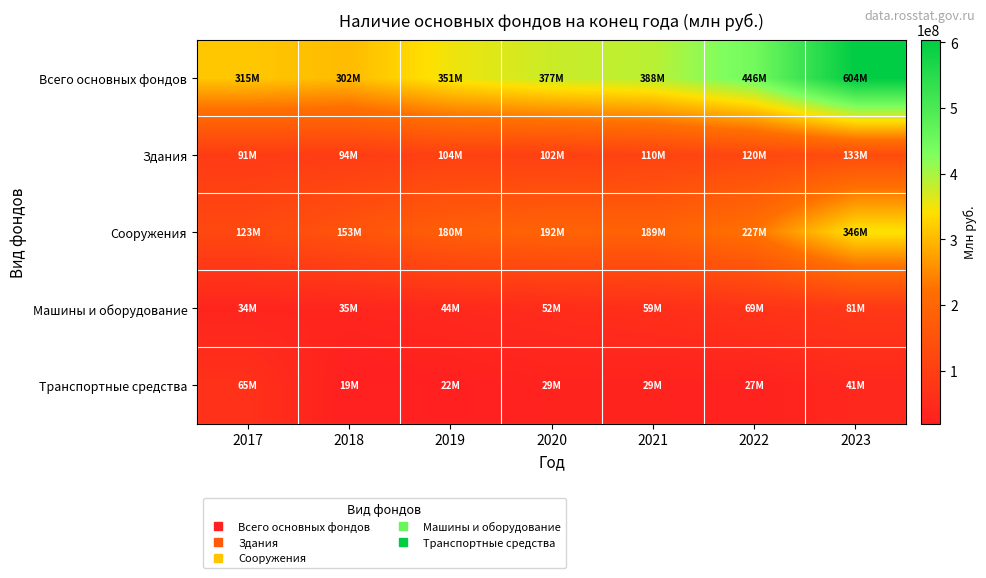

Which category has the lowest value across all series?

2018